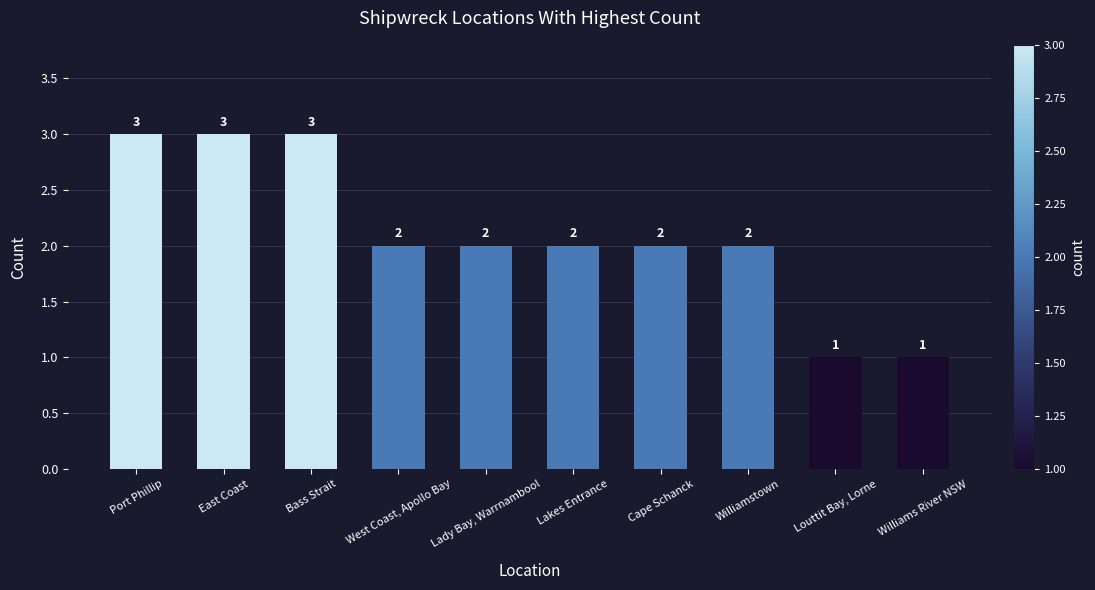

What is the greatest value displayed?

3